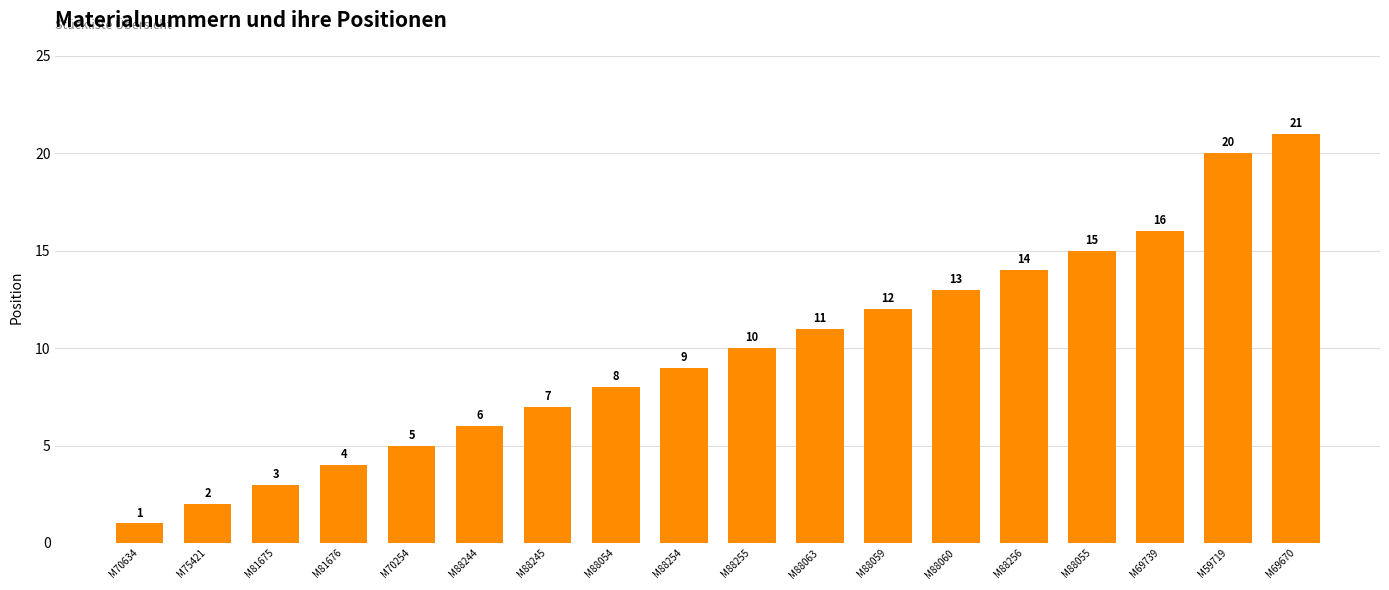

True or false: the data shows 11 at M88063.

True